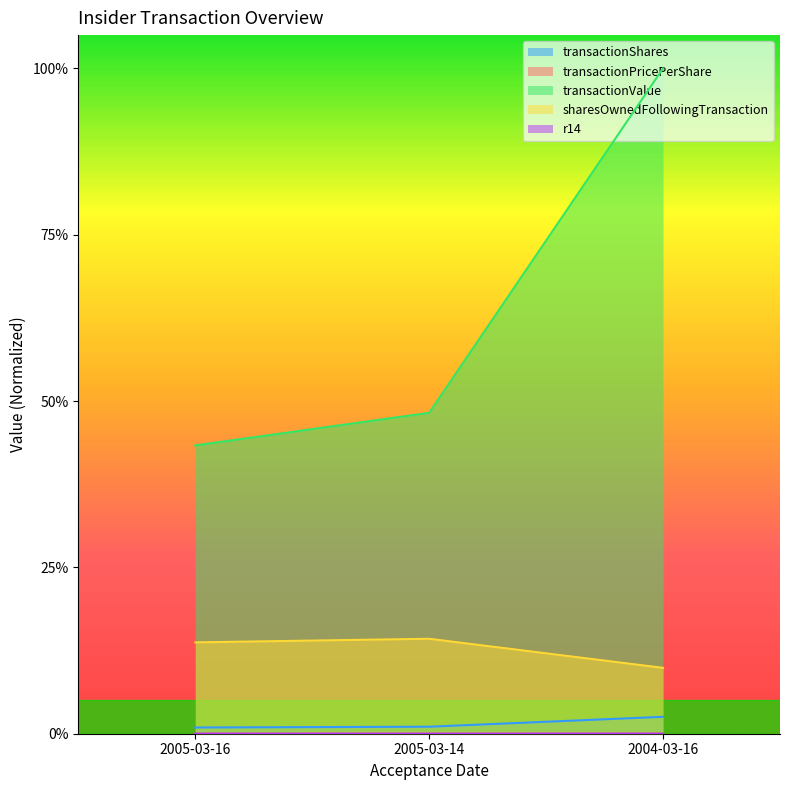

At how many categories does at least one series exceed 0?

3